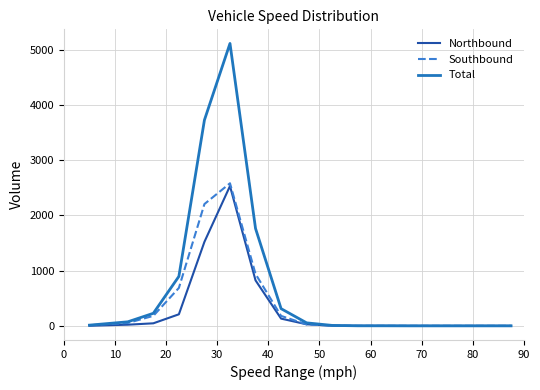

Which series has the widest spread of values?

Total